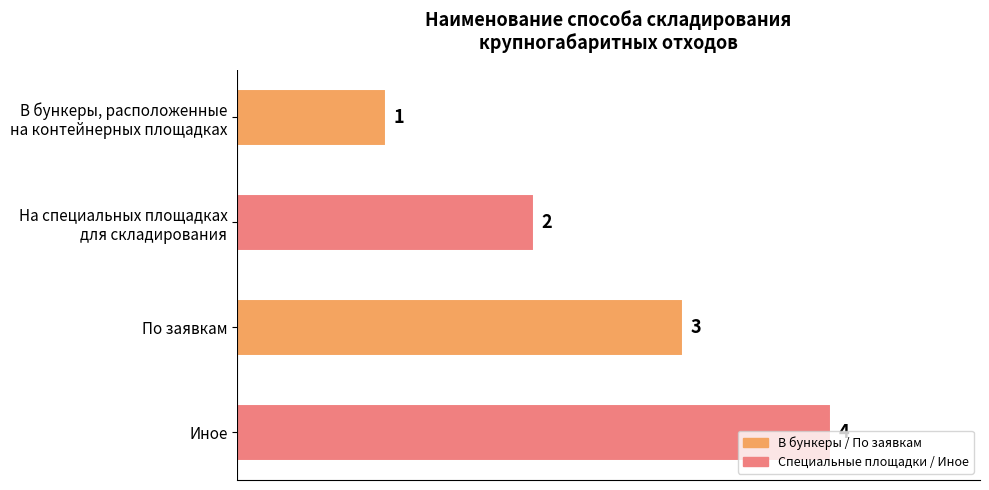

What is the difference between the maximum and minimum values?

3